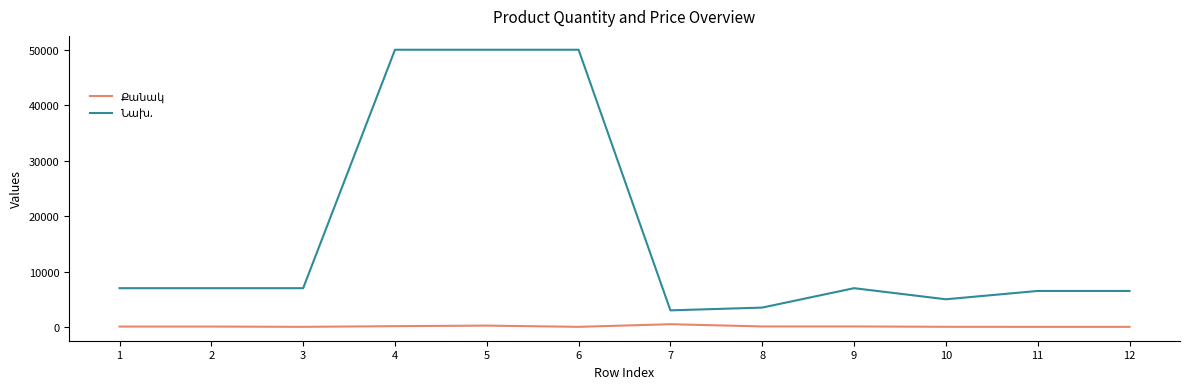

Where is the first local maximum for Նախ.?

9